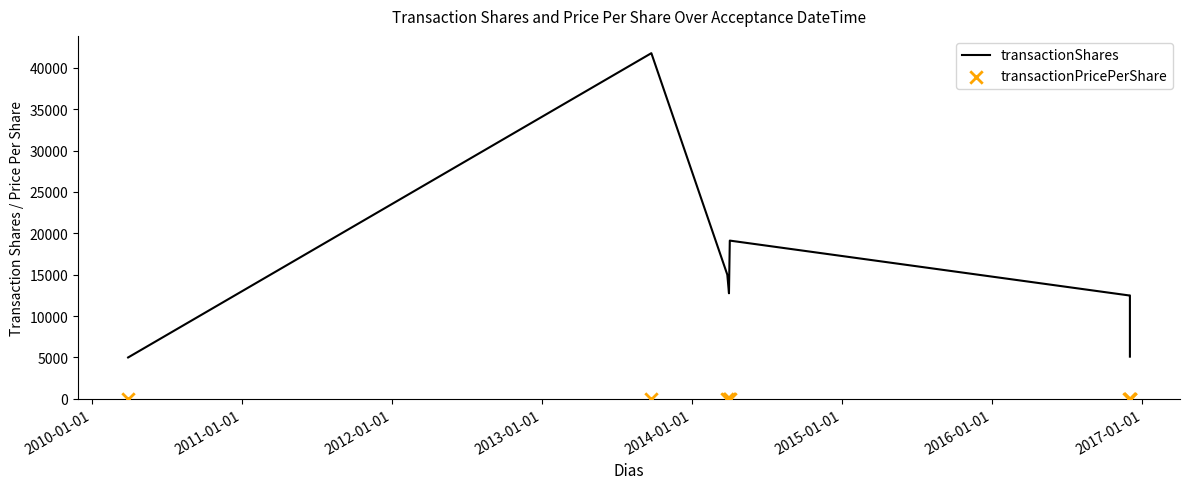

What is the highest value of the transactionShares series?

41765